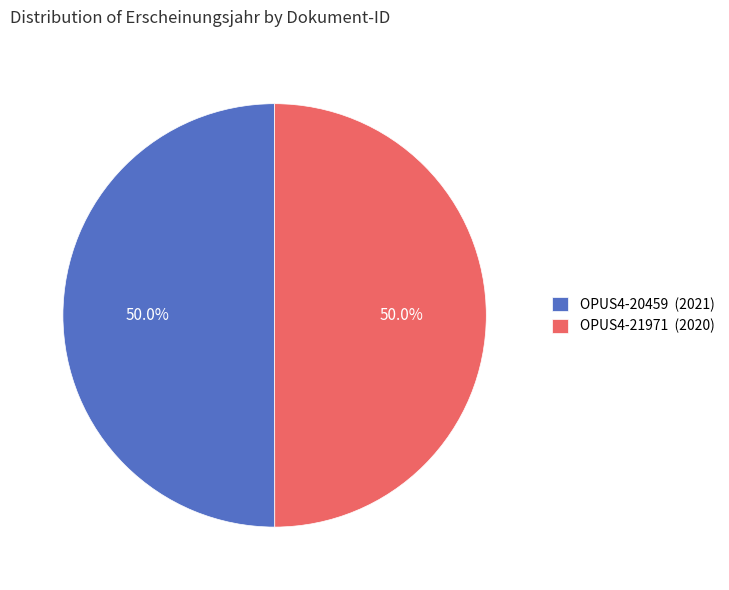

Is the sum of OPUS4-21971 (2020) and OPUS4-20459 (2021) greater than half?

Yes